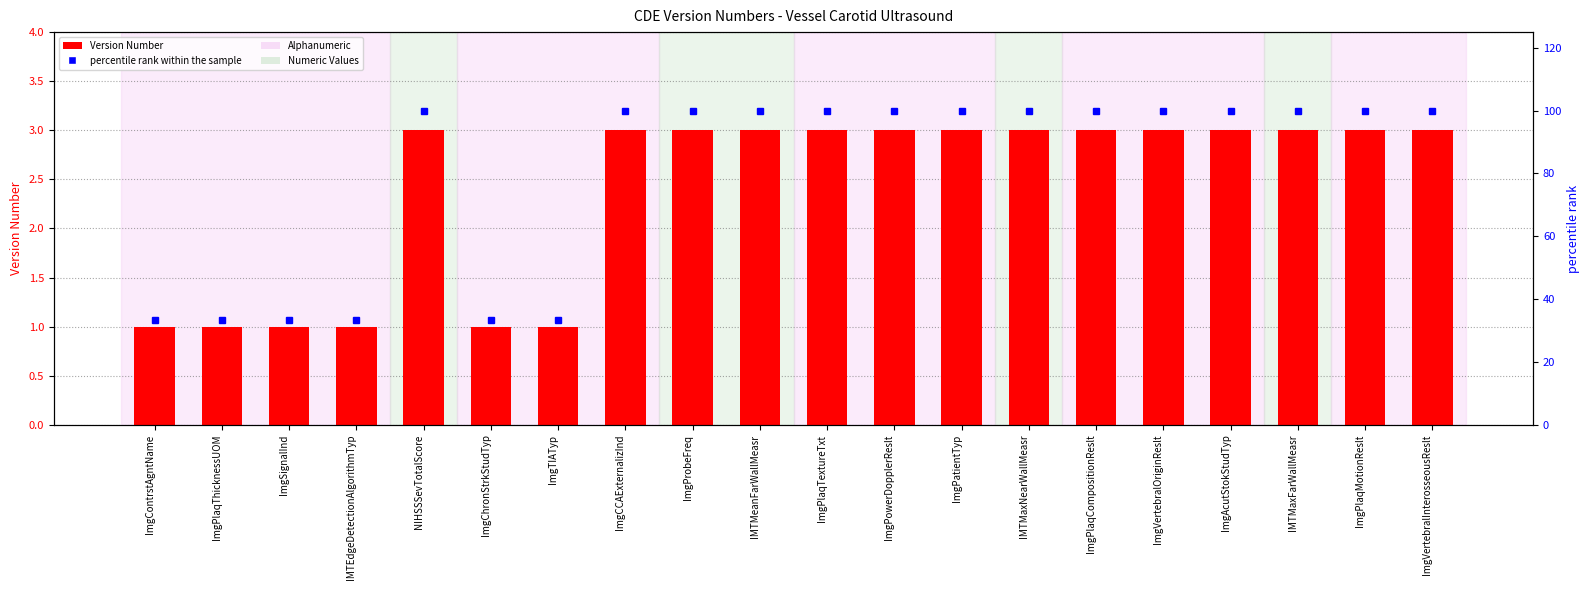

What is the average value of the Version Number series?

2.4